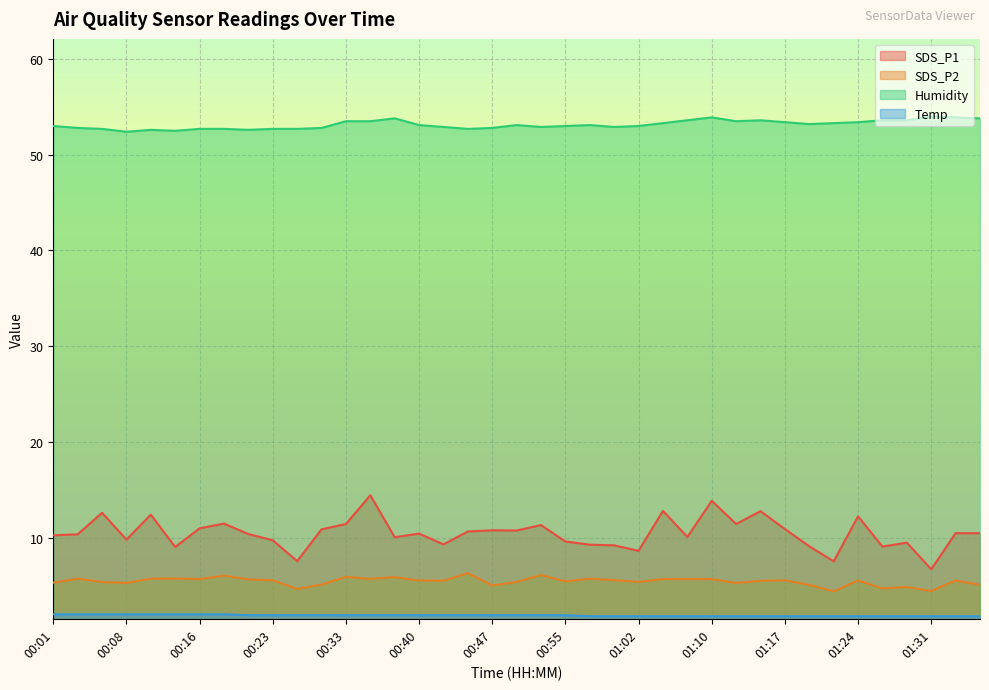

The value of Humidity at 00:08 is 52.4. True or false?

True